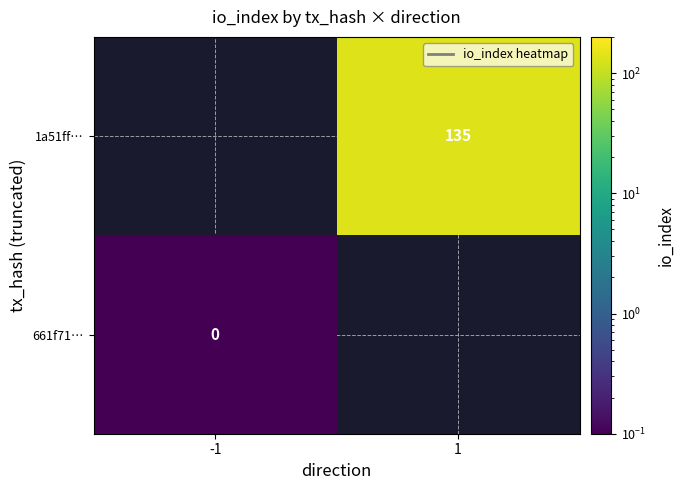

At which label does 1a51ff… reach its peak?

-1